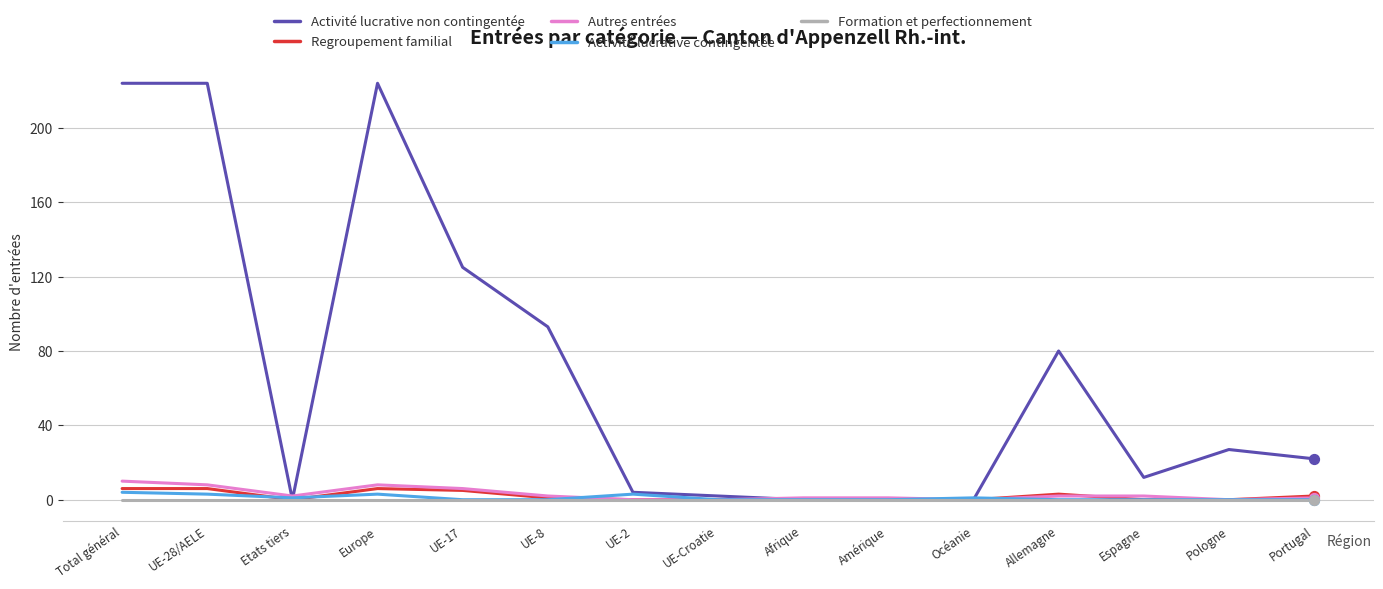

Which series has the widest spread of values?

Activité lucrative non contingentée